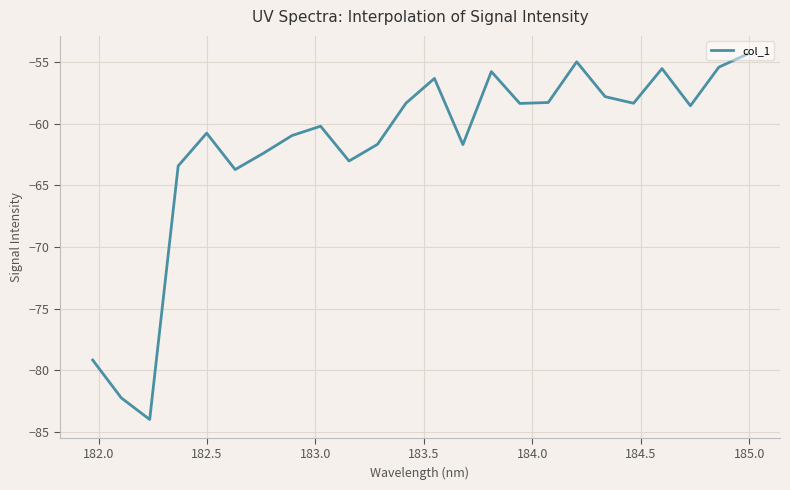

What is the maximum value shown in the chart?

-54.4